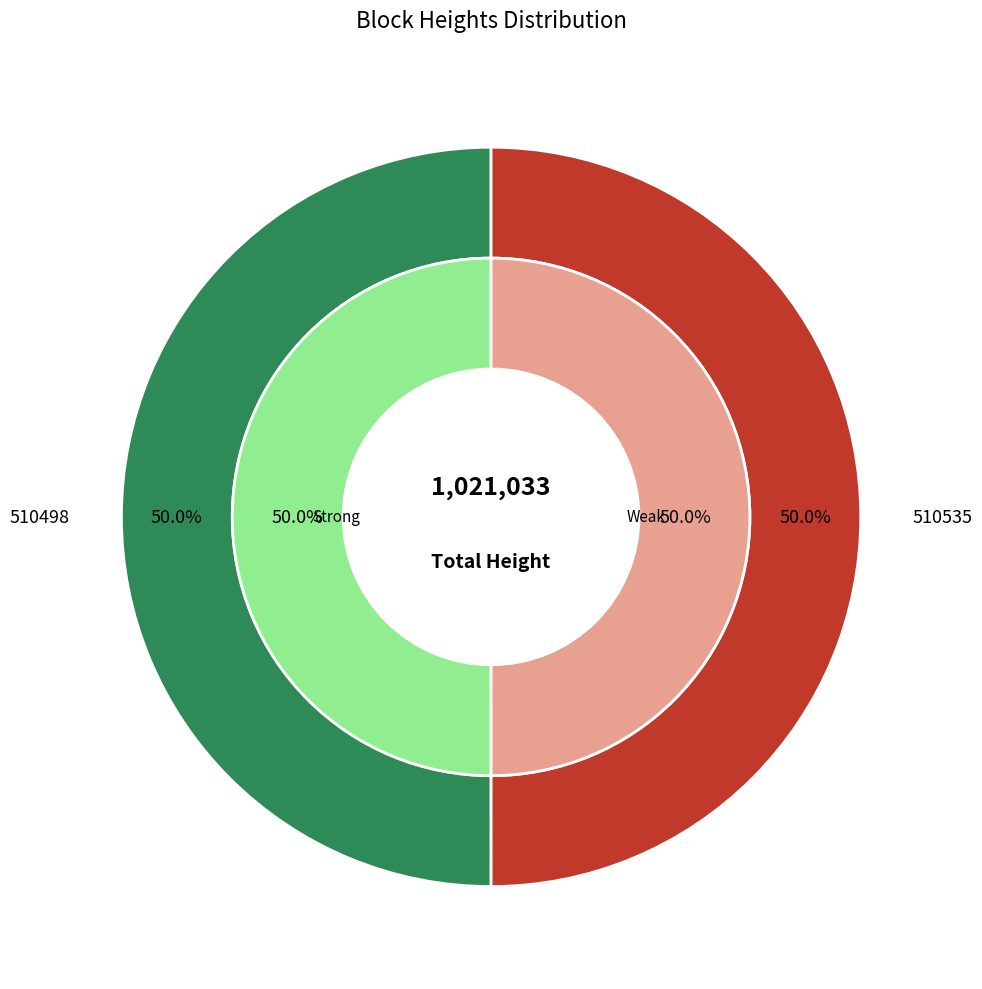

Count the number of slices in the pie.

2